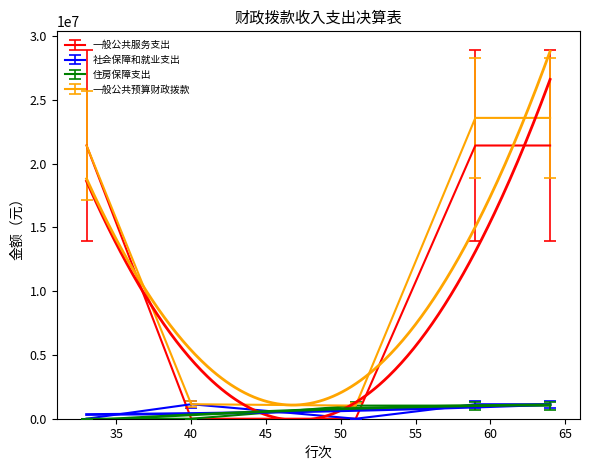

Is this an area chart (filled region under the line)?

No